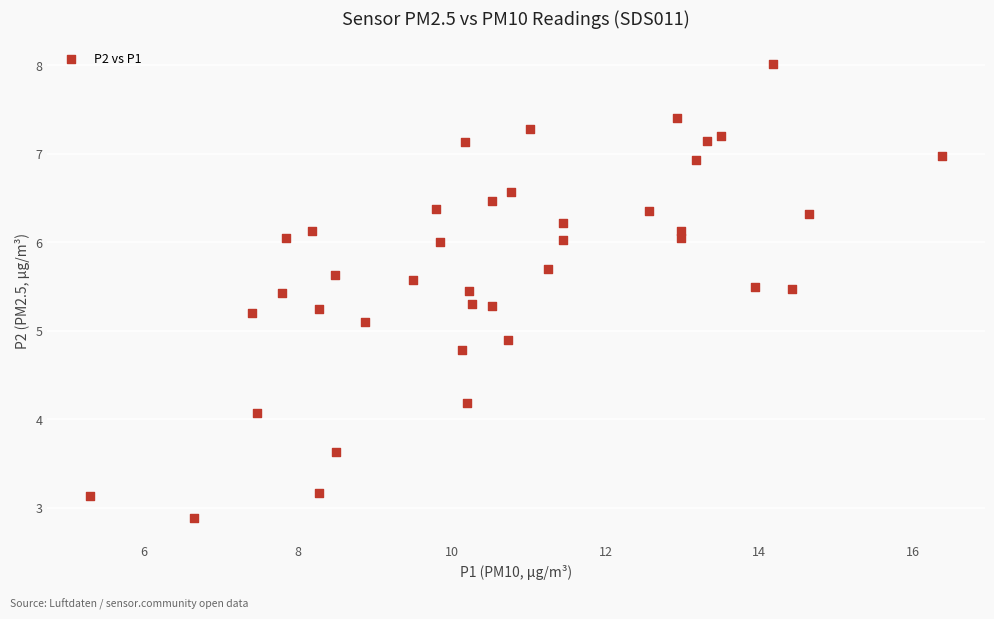

What is the range of Y values (max minus min)?

5.1